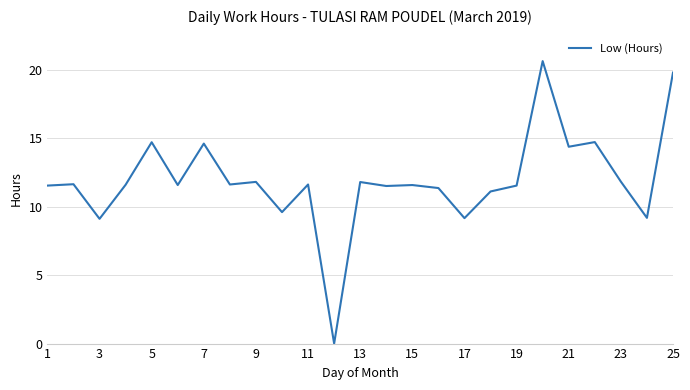

Does the chart have visible grid lines?

Yes